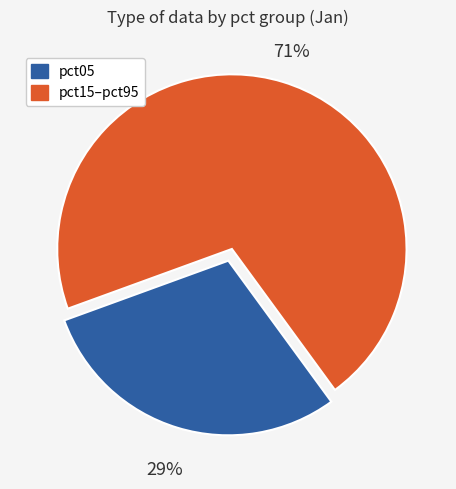

Does any single category account for the majority?

Yes